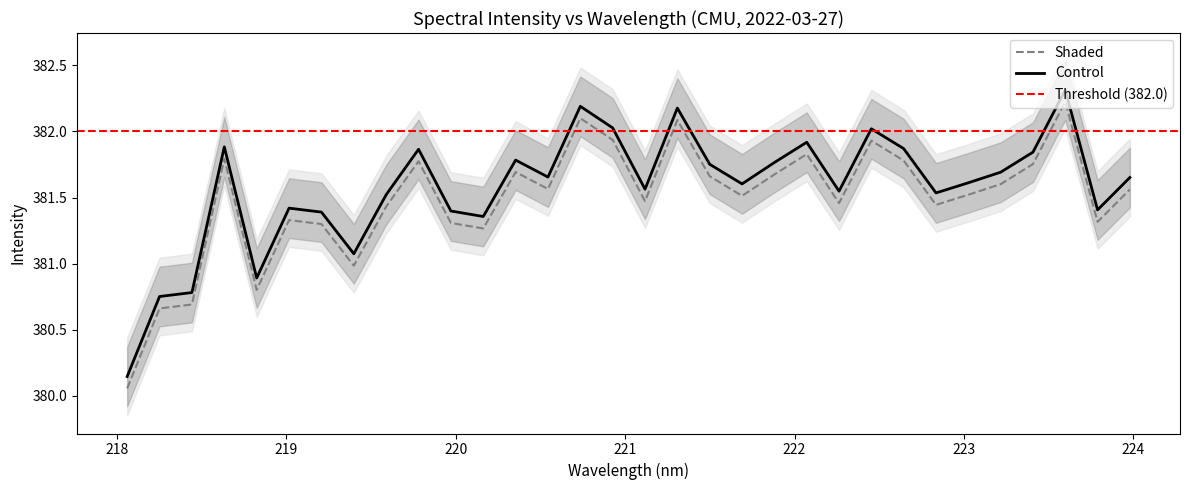

True or false: Shaded and Control intersect in this chart.

False